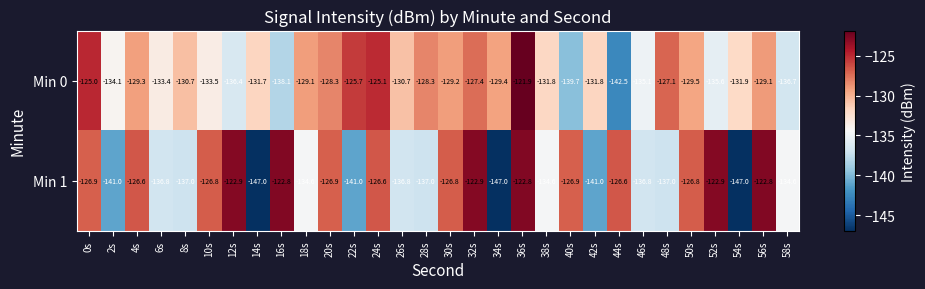

At which category does the chart reach its peak across all series?

36s